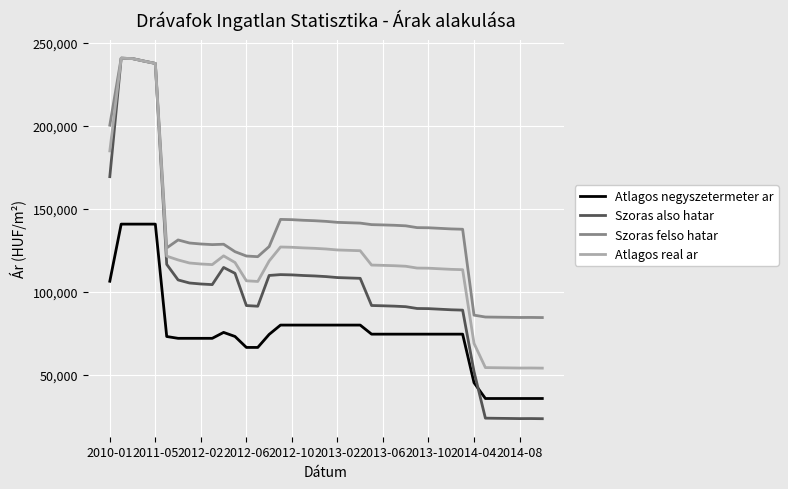

How many times do Szoras also hatar and Atlagos negyszetermeter ar cross each other?

1